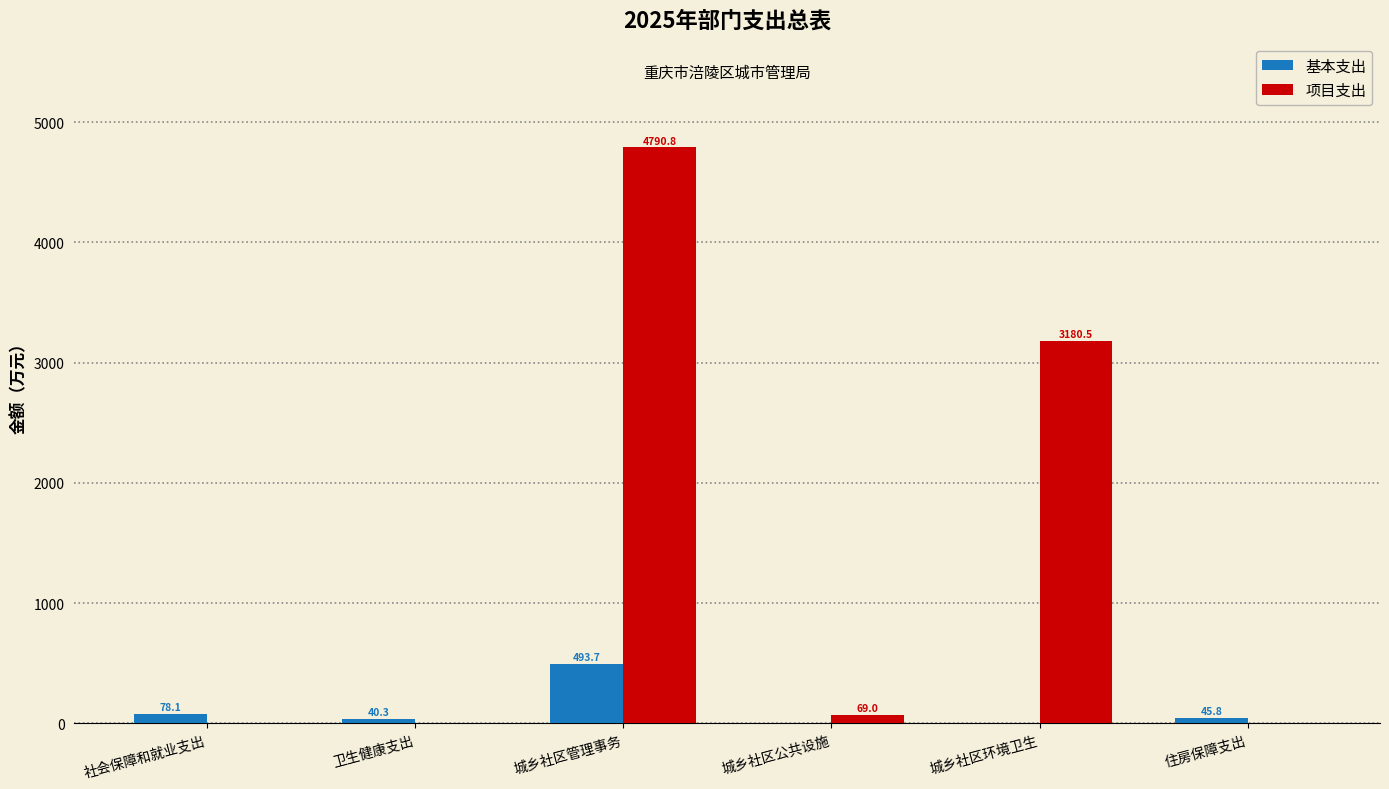

Where is 项目支出 nearest to the value 2395?

城乡社区环境卫生